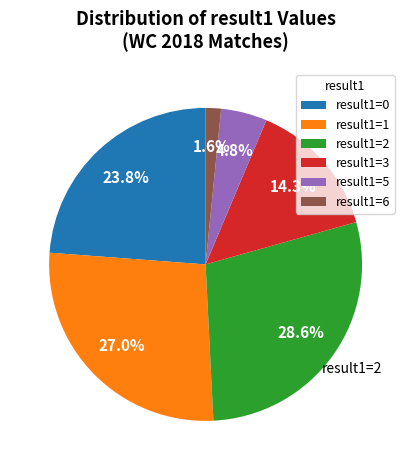

Is there a majority slice in this chart?

No